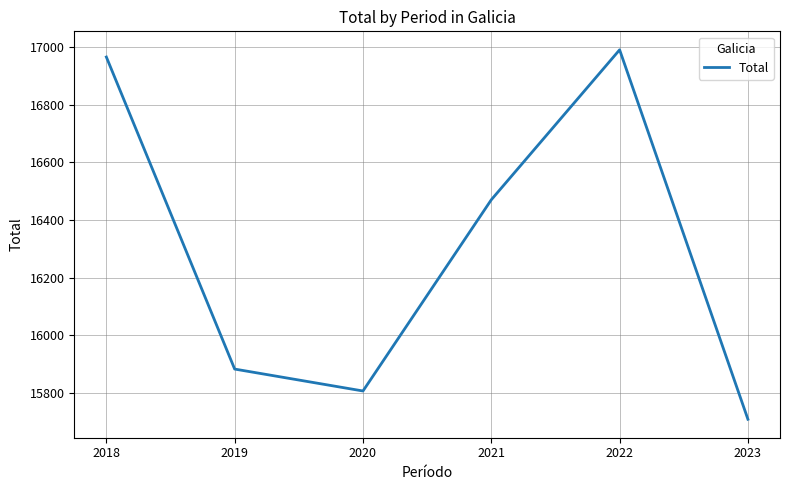

What is the sum of all values?

97824